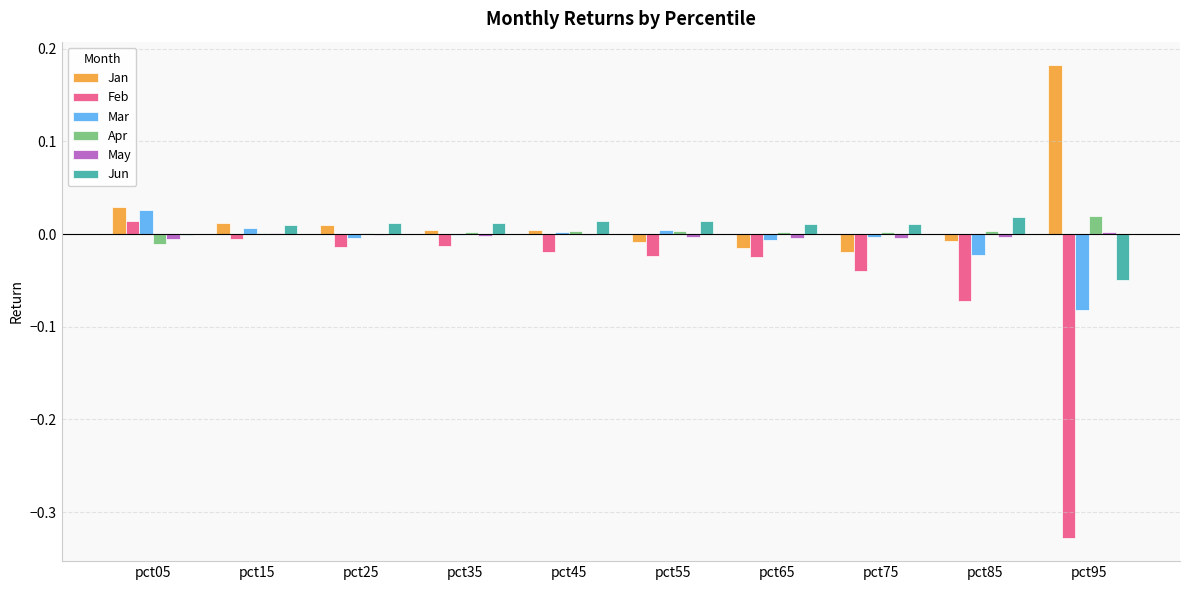

At which label does Jan reach its peak?

pct95